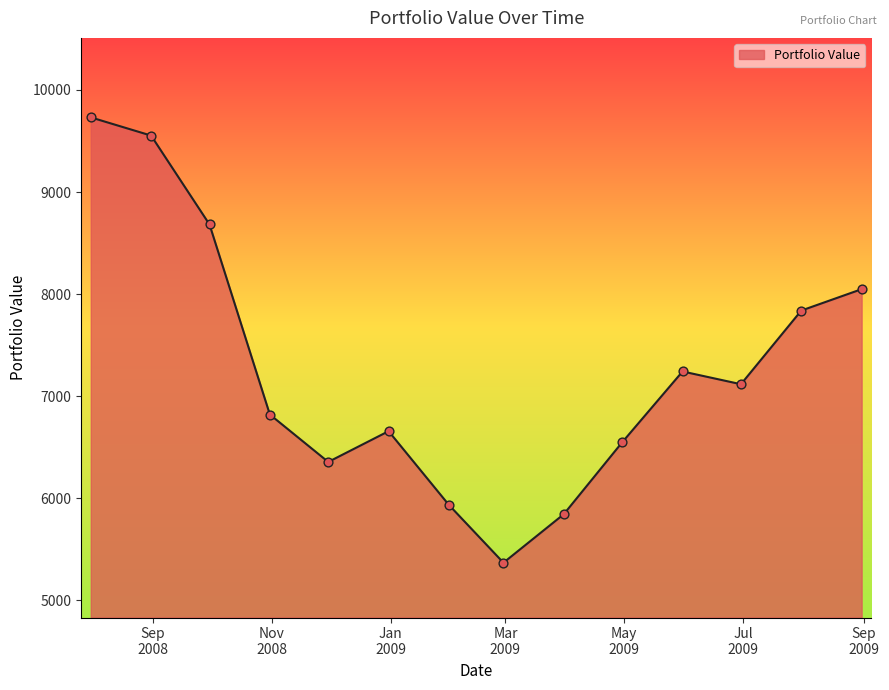

What is the maximum value shown in the chart?

9731.1